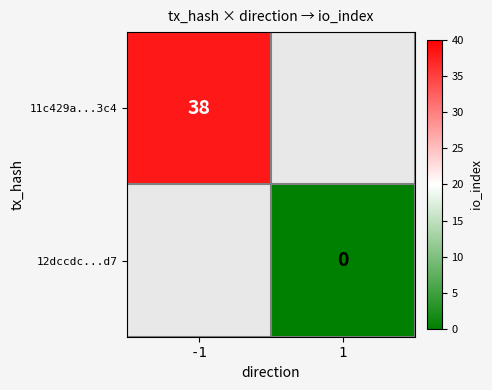

Which label corresponds to the smallest value in the chart?

1